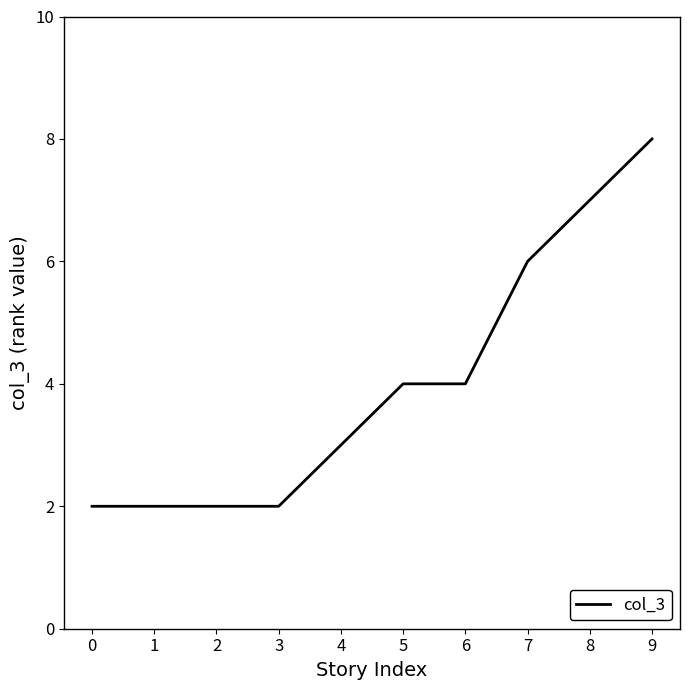

How many lines are shown in the chart?

1